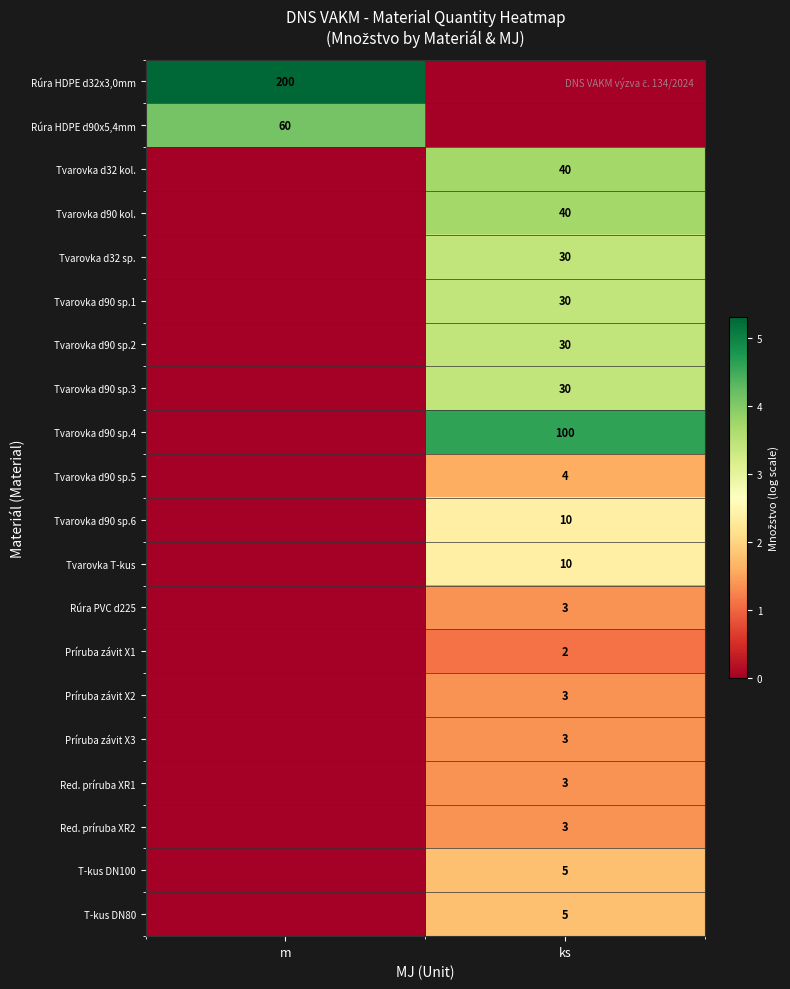

Is the value of Tvarovka T-kus at m greater than the value of Tvarovka d90 sp.4 at ks?

No